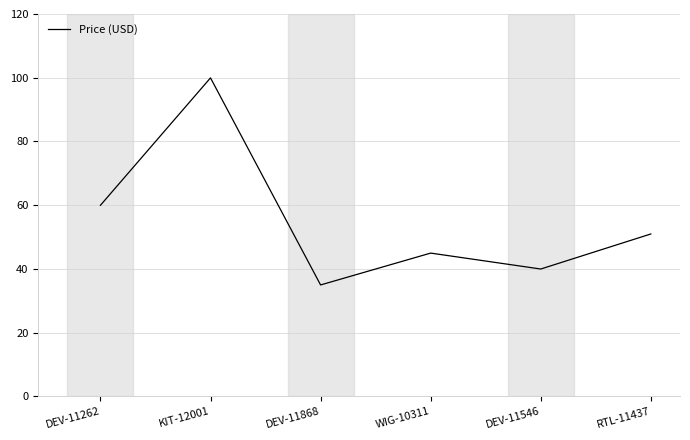

Rank the categories by value from lowest to highest.

DEV-11868, DEV-11546, WIG-10311, RTL-11437, DEV-11262, KIT-12001